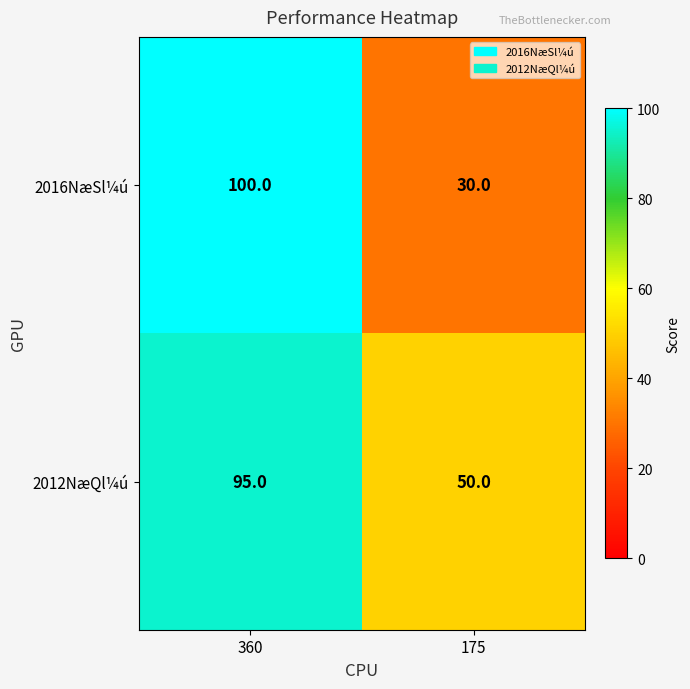

Is it true that 2012NæQl¼ú equals 155 at 360?

False